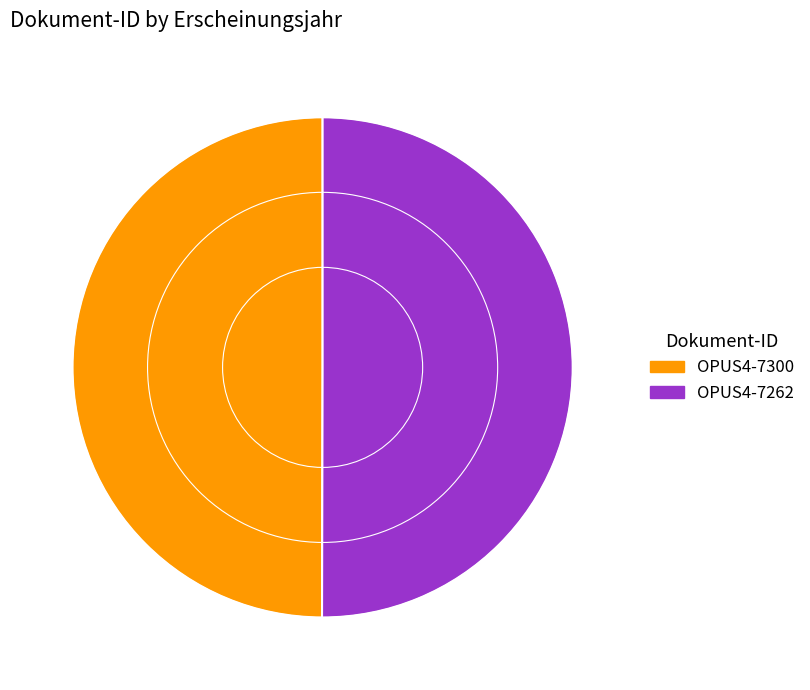

Approximately how many times larger is the value at OPUS4-7300 compared to OPUS4-7262?

1.0